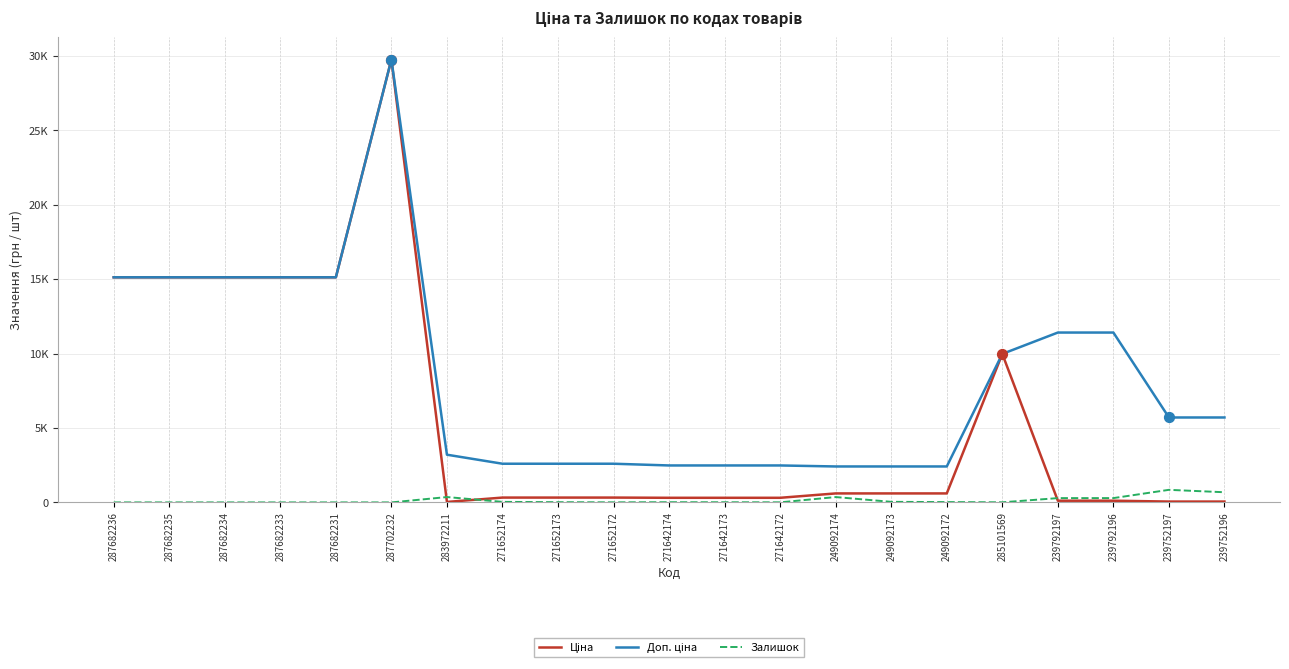

What is the total value across all series at 249092173?

3057.6